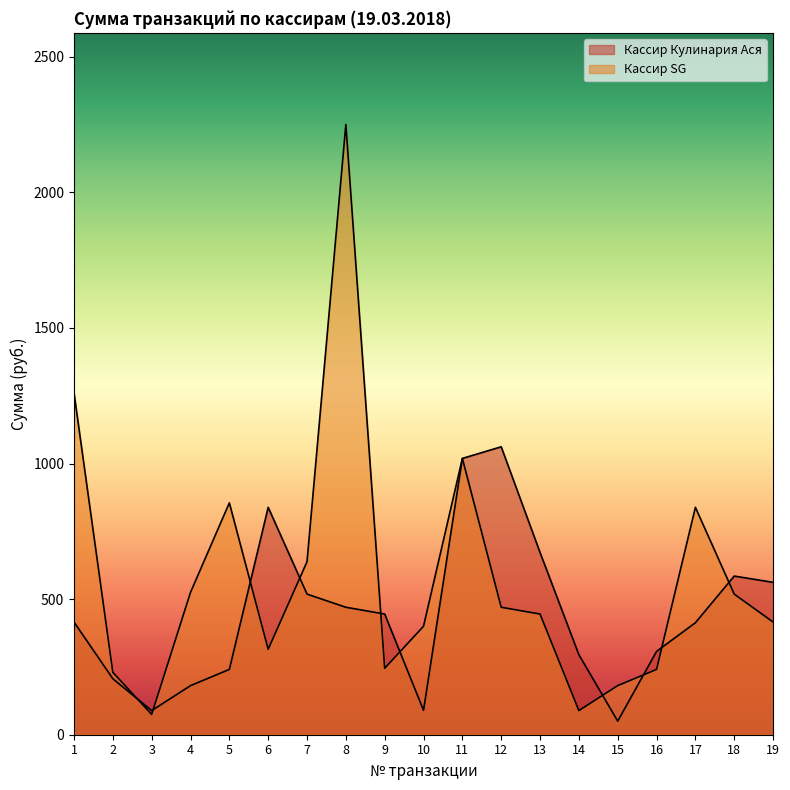

What value does the Кассир Кулинария Ася series have at 12?

1061.8